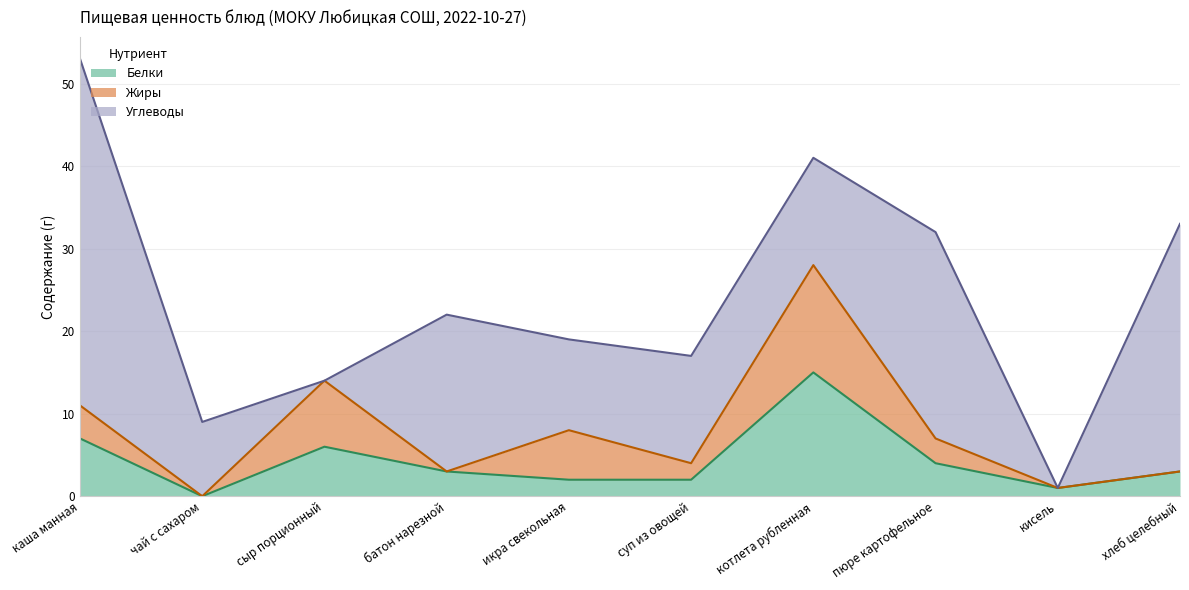

How many series are shown in this chart?

3